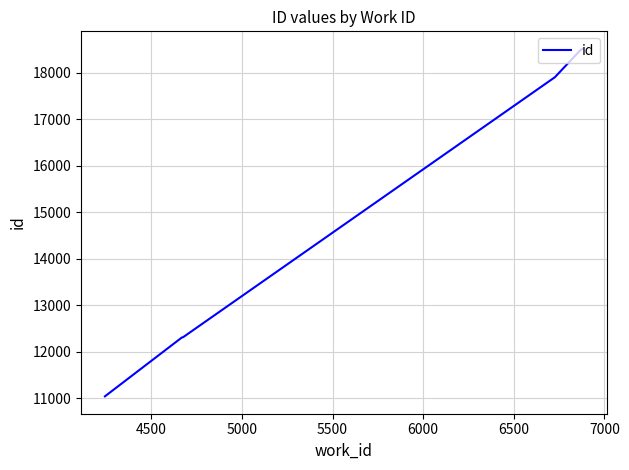

How many lines are shown in the chart?

1